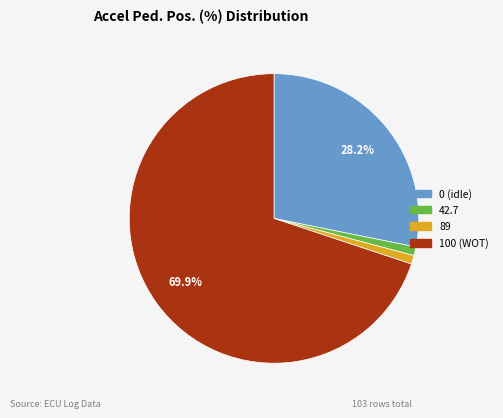

Does any single category account for the majority?

Yes